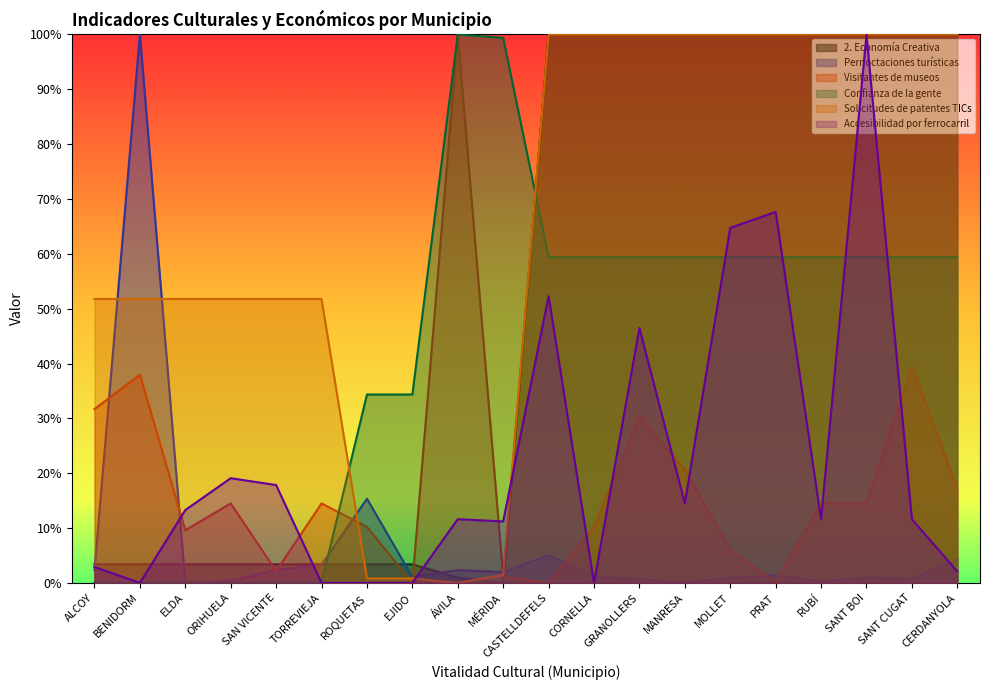

What is the average value of the Solicitudes de patentes TICs series?

65.7